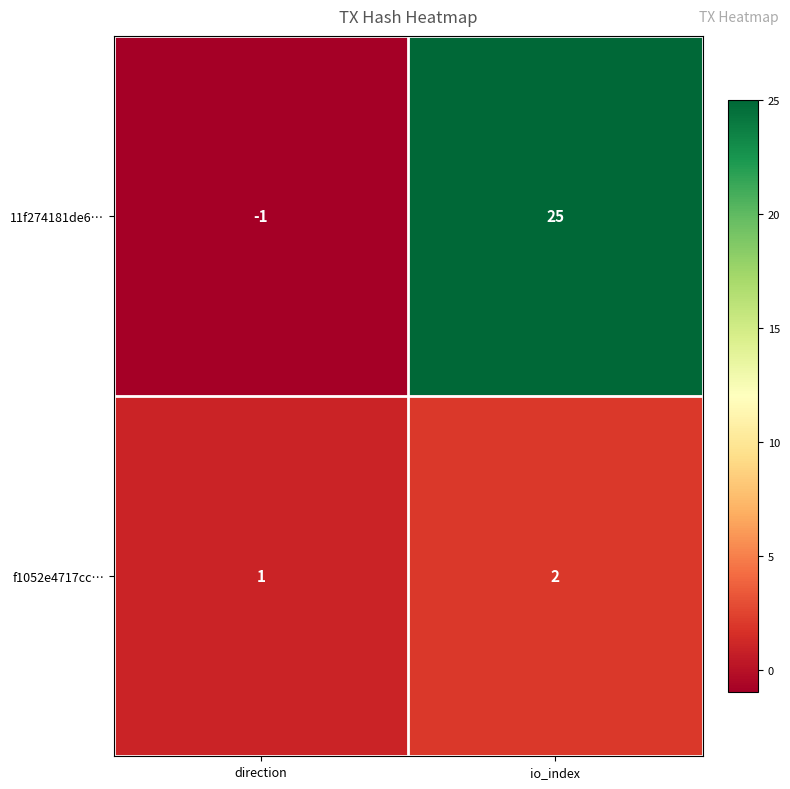

Which series has the largest total across all categories?

11f274181de6…